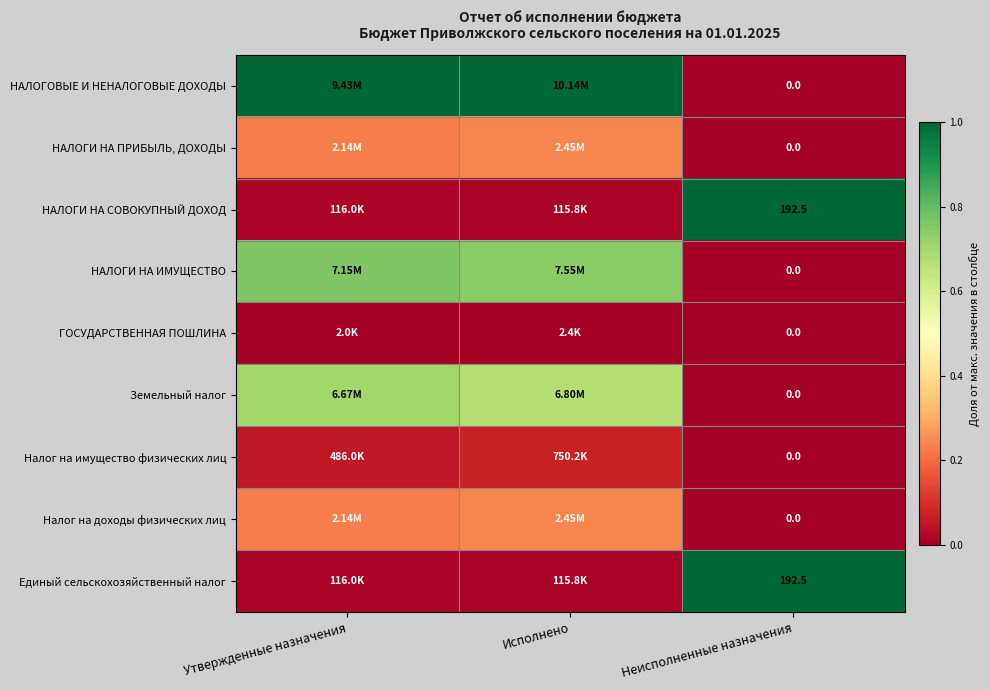

At which label is НАЛОГИ НА ПРИБЫЛЬ, ДОХОДЫ closest to 0?

Неисполненные назначения